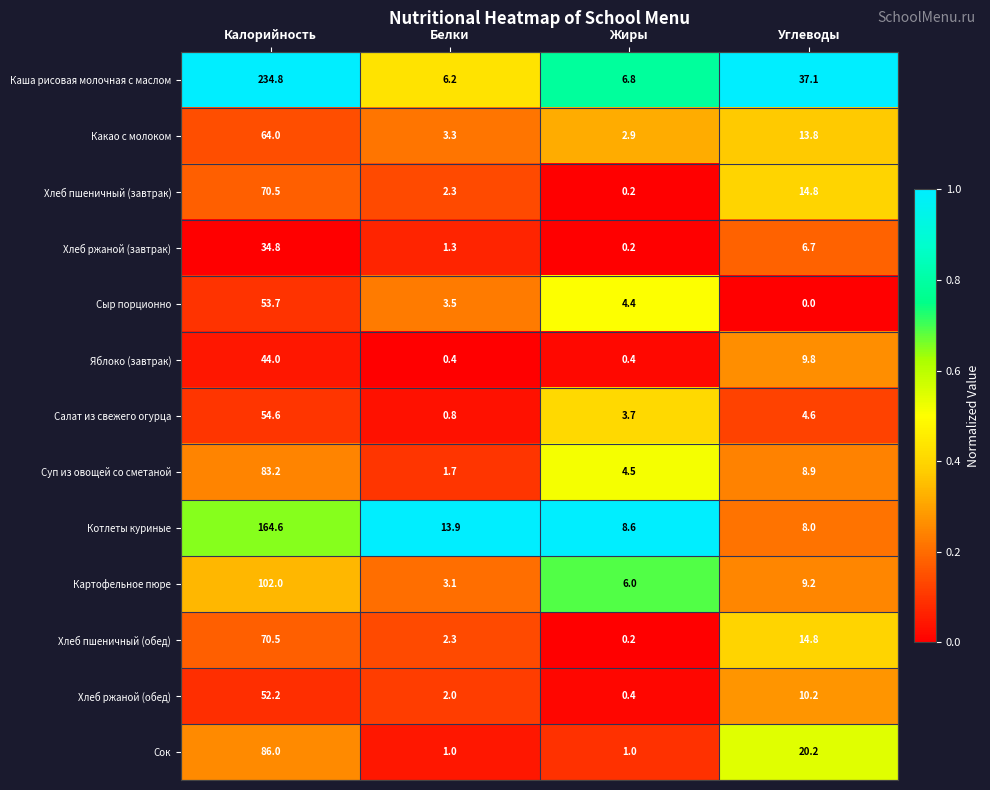

What is the approximate value of Суп из овощей со сметаной at Белки?

1.7